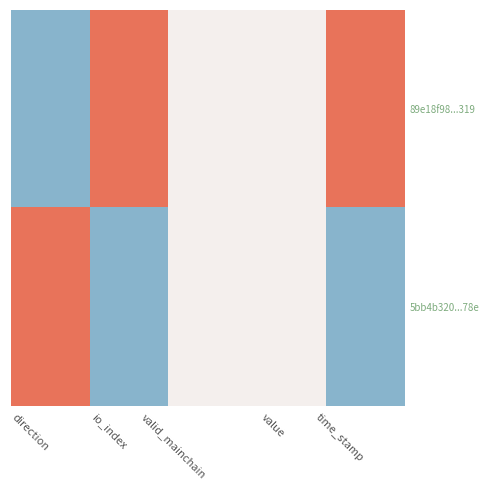

What is the total value across all series at valid_mainchain?

1.0